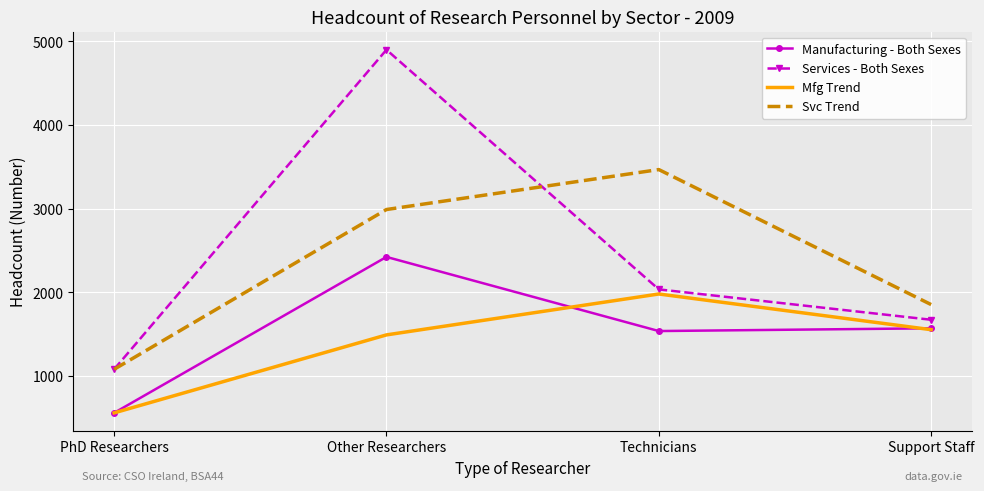

True or false: Services - Both Sexes and Manufacturing - Both Sexes cross at least once.

False